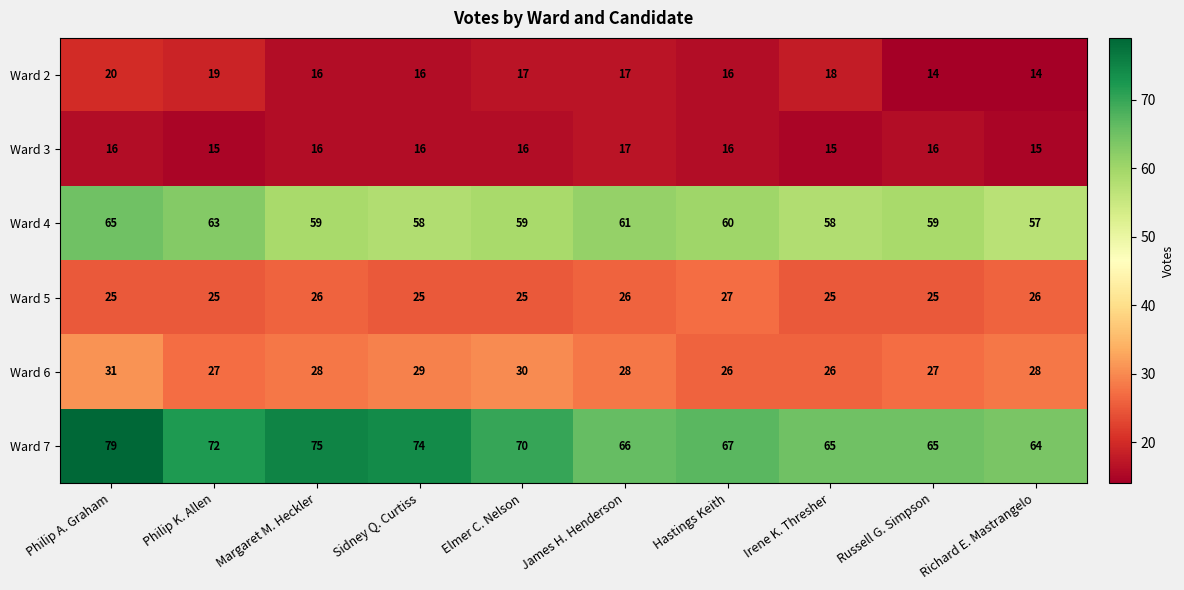

The value of Ward 7 at Russell G. Simpson is 65. True or false?

True